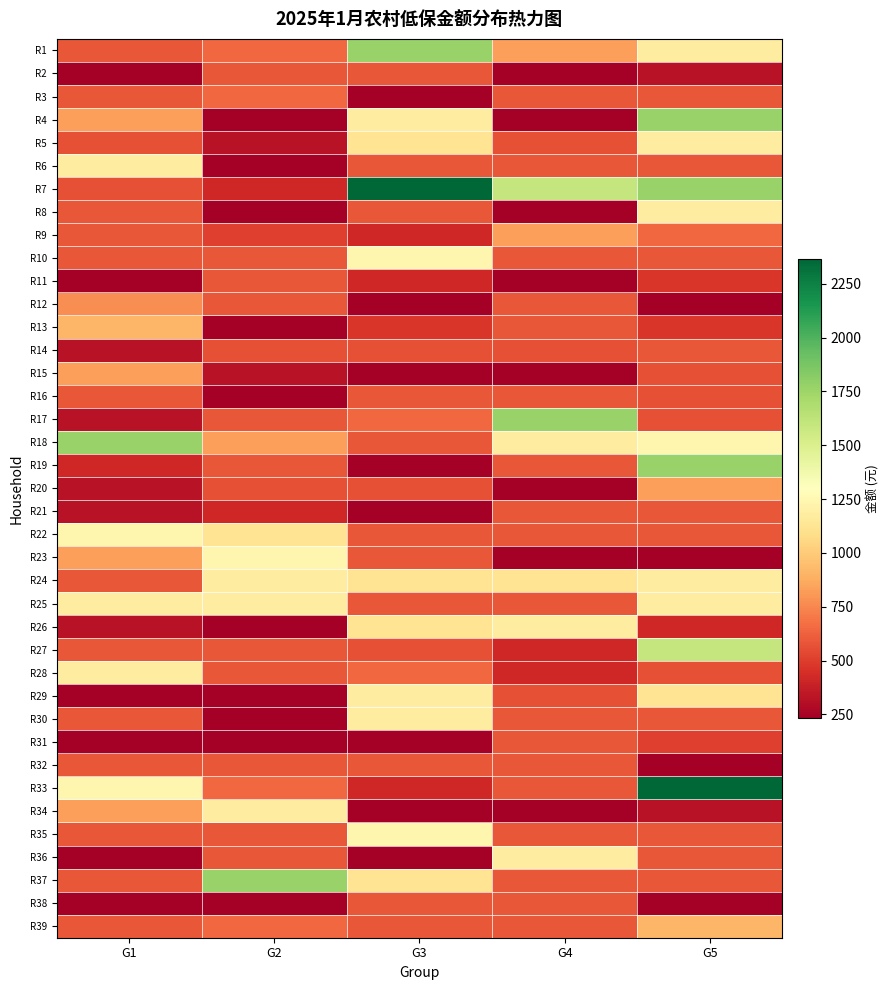

Reading left to right, what are all the values shown in this chart?

R1: G1=591	G2=649	G3=1773	G4=828	G5=1182
R2: G1=236	G2=591	G3=591	G4=236	G5=325
R3: G1=591	G2=650	G3=236	G4=591	G5=591
R4: G1=828	G2=236	G3=1182	G4=236	G5=1773
R5: G1=561	G2=325	G3=1122	G4=561	G5=1182
R6: G1=1182	G2=236	G3=591	G4=591	G5=591
R7: G1=561	G2=414	G3=2364	G4=1597	G5=1773
R8: G1=591	G2=236	G3=591	G4=236	G5=1182
R9: G1=591	G2=502	G3=414	G4=828	G5=650
R10: G1=591	G2=591	G3=1241	G4=591	G5=591
R11: G1=236	G2=591	G3=414	G4=236	G5=472
R12: G1=769	G2=591	G3=236	G4=591	G5=236
R13: G1=916	G2=236	G3=472	G4=591	G5=472
R14: G1=325	G2=561	G3=561	G4=561	G5=591
R15: G1=828	G2=325	G3=236	G4=236	G5=561
R16: G1=591	G2=236	G3=591	G4=591	G5=561
R17: G1=325	G2=591	G3=649	G4=1773	G5=561
R18: G1=1773	G2=828	G3=591	G4=1182	G5=1241
R19: G1=413	G2=591	G3=236	G4=591	G5=1773
R20: G1=325	G2=561	G3=561	G4=236	G5=828
R21: G1=325	G2=414	G3=236	G4=591	G5=591
R22: G1=1241	G2=1122	G3=591	G4=591	G5=591
R23: G1=828	G2=1241	G3=591	G4=236	G5=236
R24: G1=591	G2=1183	G3=1122	G4=1122	G5=1182
R25: G1=1182	G2=1182	G3=591	G4=591	G5=1182
R26: G1=325	G2=236	G3=1124	G4=1182	G5=414
R27: G1=591	G2=591	G3=561	G4=414	G5=1597
R28: G1=1182	G2=591	G3=650	G4=414	G5=561
R29: G1=236	G2=236	G3=1182	G4=561	G5=1122
R30: G1=591	G2=236	G3=1182	G4=591	G5=591
R31: G1=236	G2=236	G3=236	G4=591	G5=502
R32: G1=591	G2=591	G3=591	G4=591	G5=4
R33: G1=1241	G2=650	G3=414	G4=591	G5=2364
R34: G1=828	G2=1182	G3=236	G4=236	G5=325
R35: G1=591	G2=591	G3=1241	G4=591	G5=591
R36: G1=236	G2=591	G3=236	G4=1182	G5=591
R37: G1=591	G2=1773	G3=1122	G4=591	G5=591
R38: G1=236	G2=236	G3=591	G4=591	G5=236
R39: G1=591	G2=650	G3=591	G4=591	G5=916